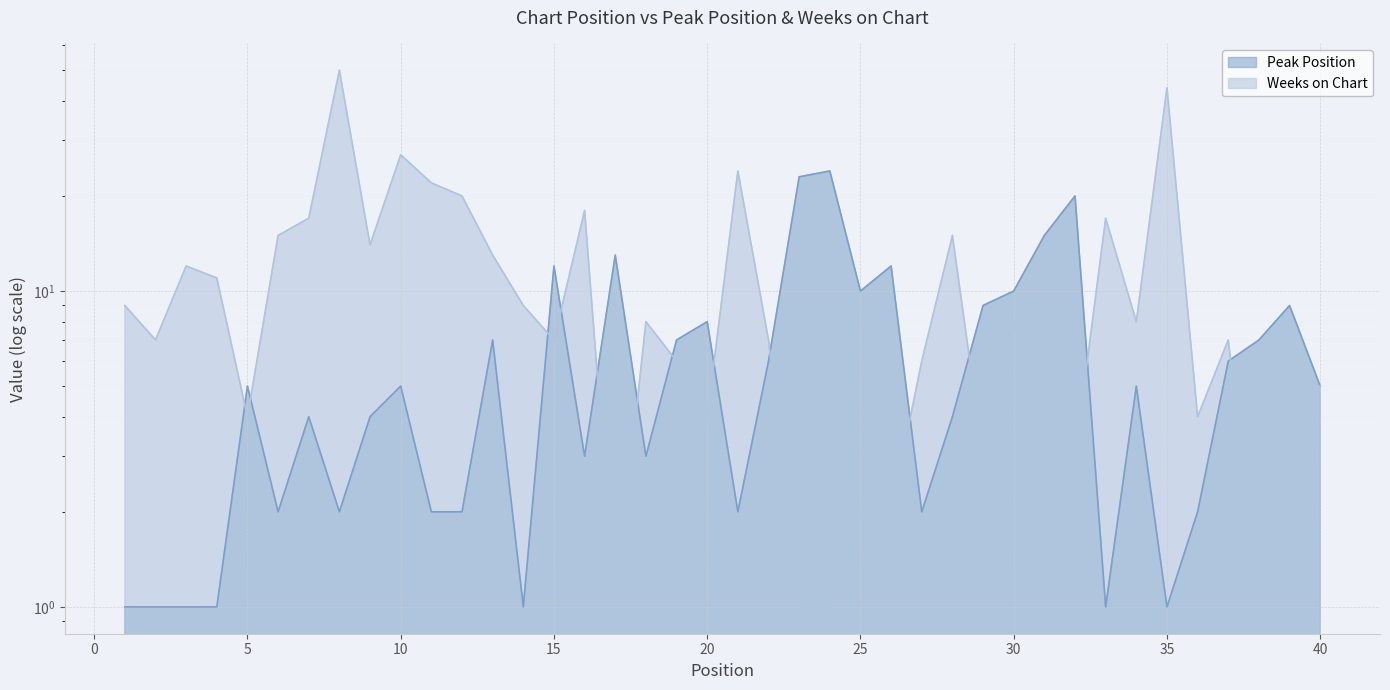

At which label is Peak Position closest to 12?

15